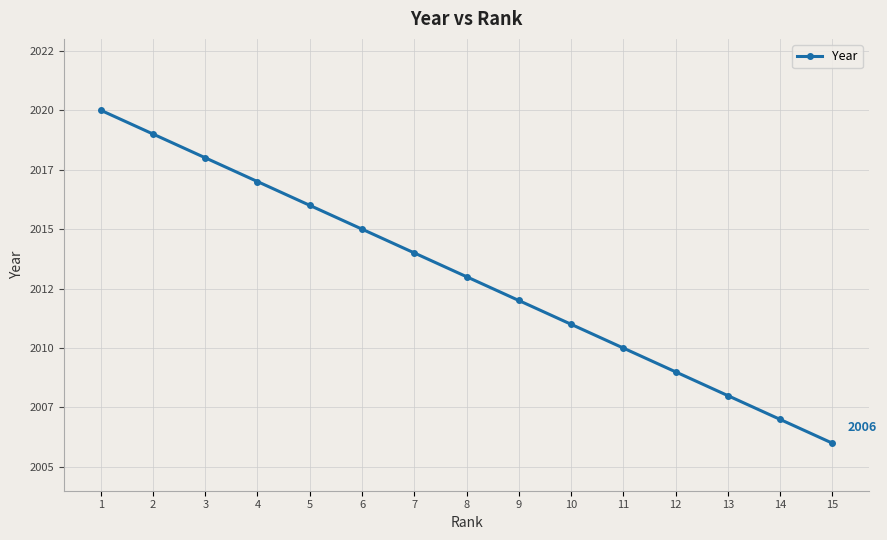

Reading left to right, extract all data points from this chart.

1=2020	2=2019	3=2018	4=2017	5=2016	6=2015	7=2014	8=2013	9=2012	10=2011	11=2010	12=2009	13=2008	14=2007	15=2006